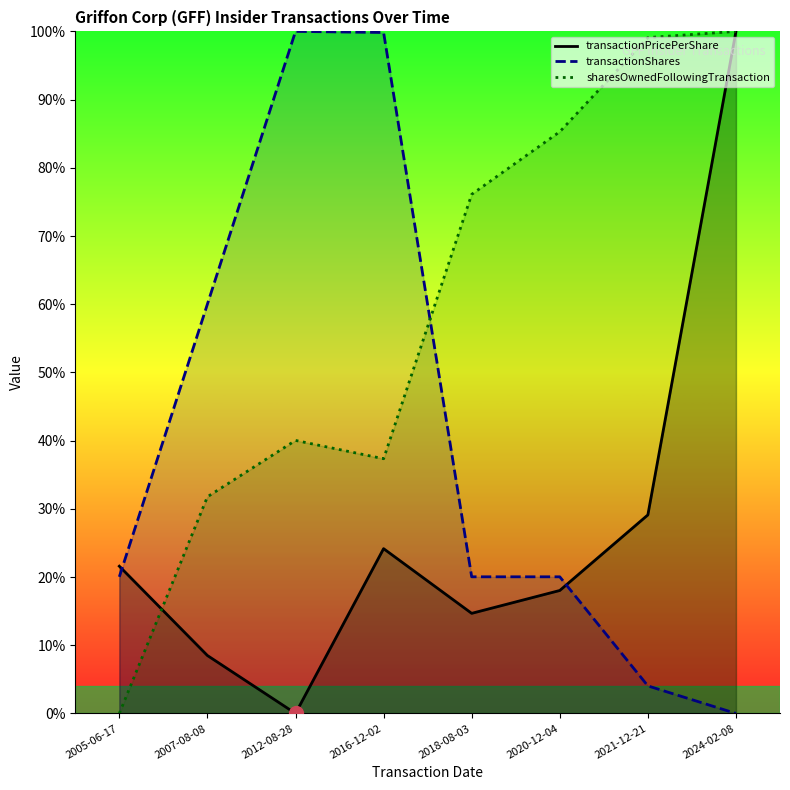

What is the highest value of the transactionShares series?

100.0